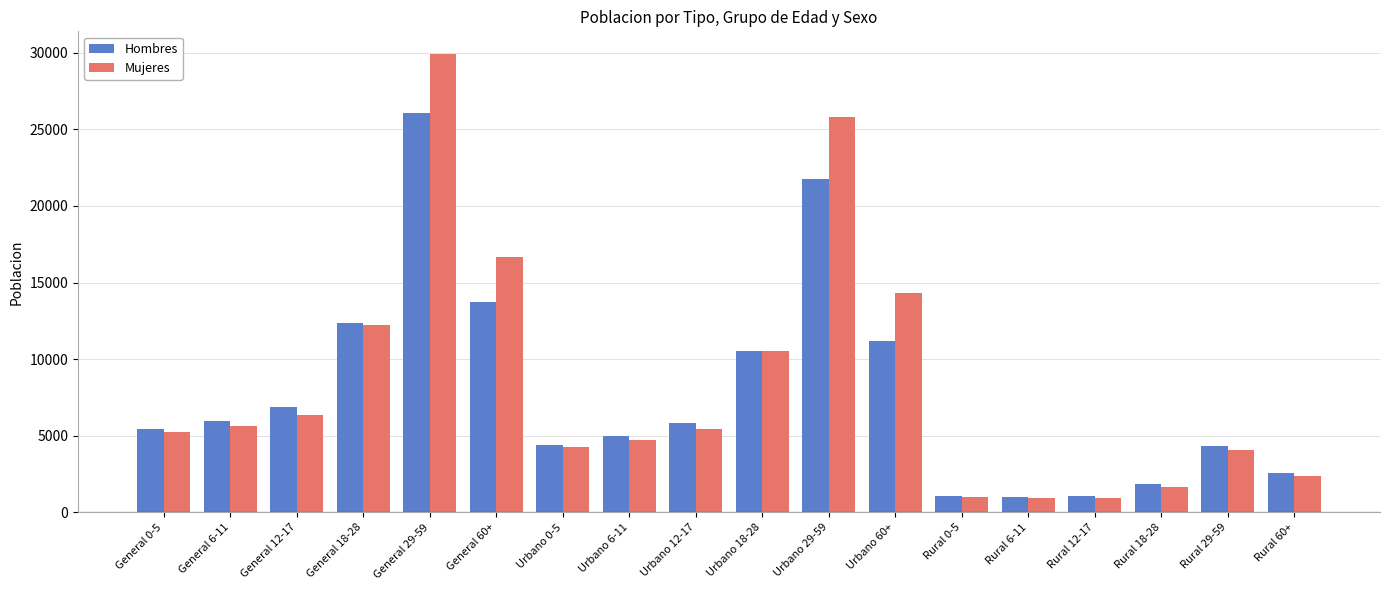

How many values in the Hombres series are below 5829?

9